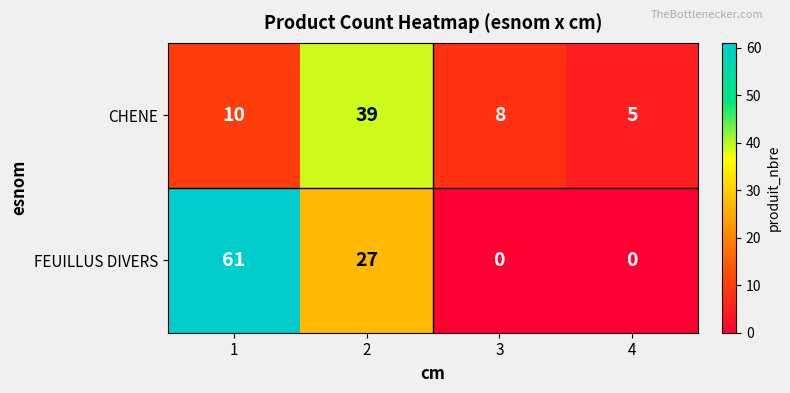

Rank the series at 1 from lowest to highest value.

CHENE, FEUILLUS DIVERS